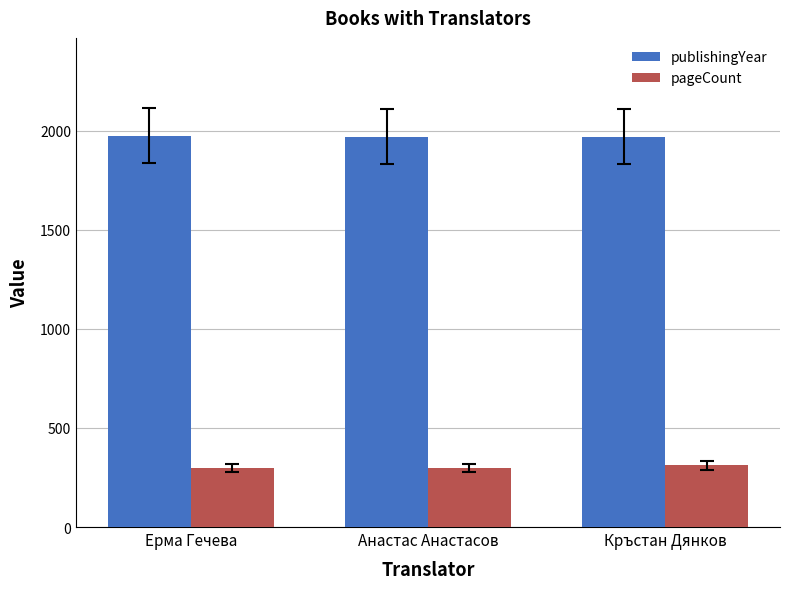

The pageCount series shows 446 at Кръстан Дянков. True or false?

False